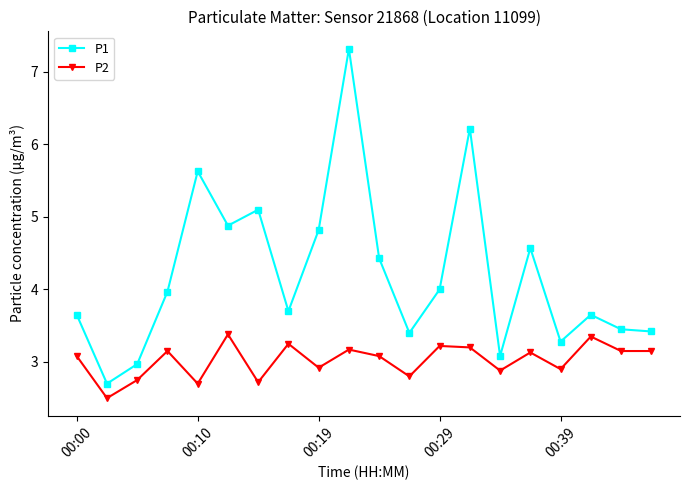

List the series in order of their peak value, highest first.

P1, P2